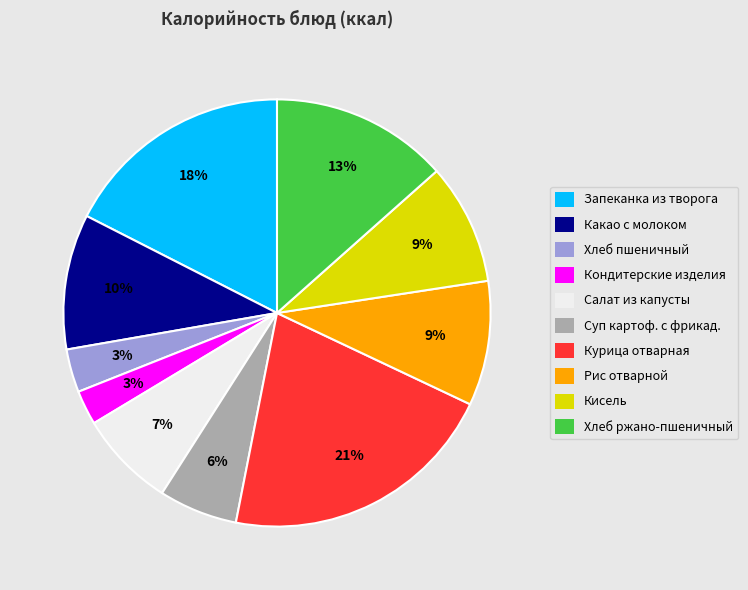

To the nearest percent, what is the average slice percentage?

10%